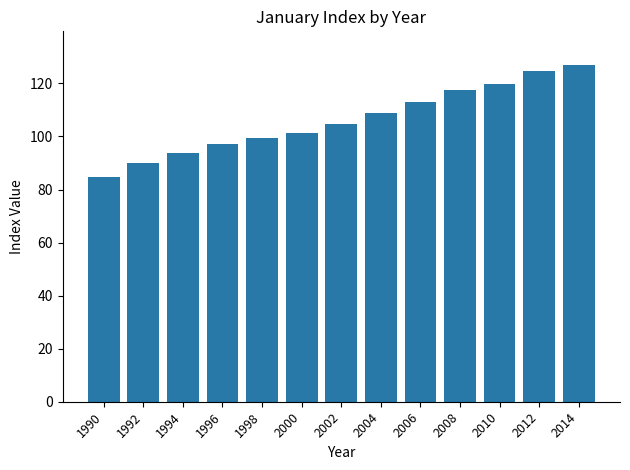

Reading left to right, transcribe all the data shown in this chart.

84.9	90.1	93.7	97.2	99.5	101.3	104.8	109.0	112.9	117.6	119.7	124.7	126.9